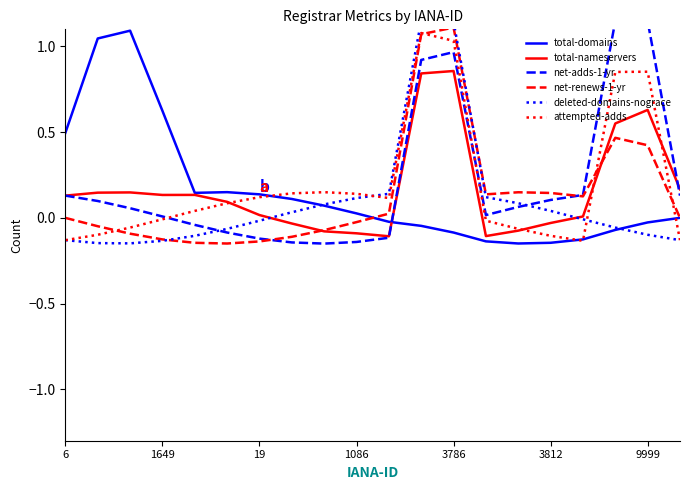

The total-nameservers series shows -0.1 at 1086. True or false?

True